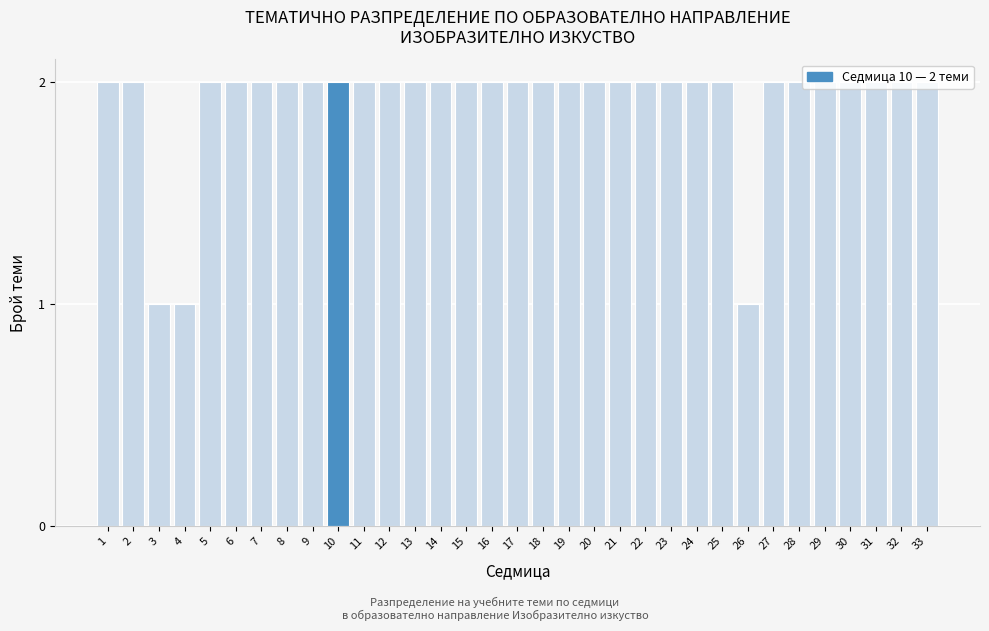

What is the sum of the values at 5 and 22?

4